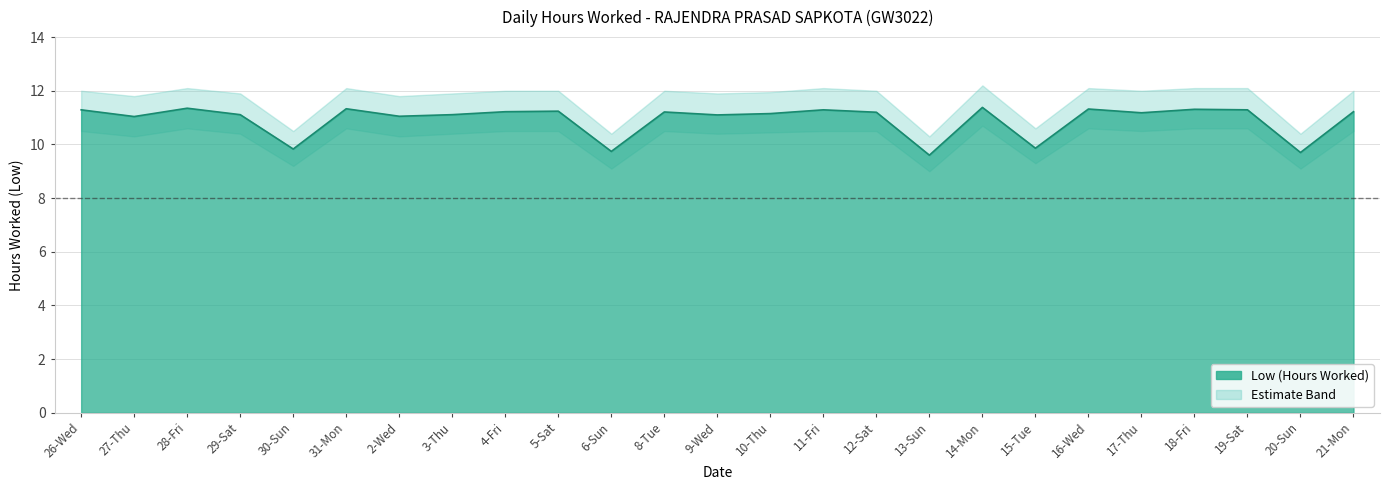

List the labels in order of Lower Bound value, smallest first.

13-Sun, 6-Sun, 20-Sun, 30-Sun, 15-Tue, 27-Thu, 2-Wed, 29-Sat, 3-Thu, 9-Wed, 10-Thu, 26-Wed, 4-Fri, 5-Sat, 8-Tue, 11-Fri, 12-Sat, 17-Thu, 21-Mon, 28-Fri, 31-Mon, 16-Wed, 18-Fri, 19-Sat, 14-Mon